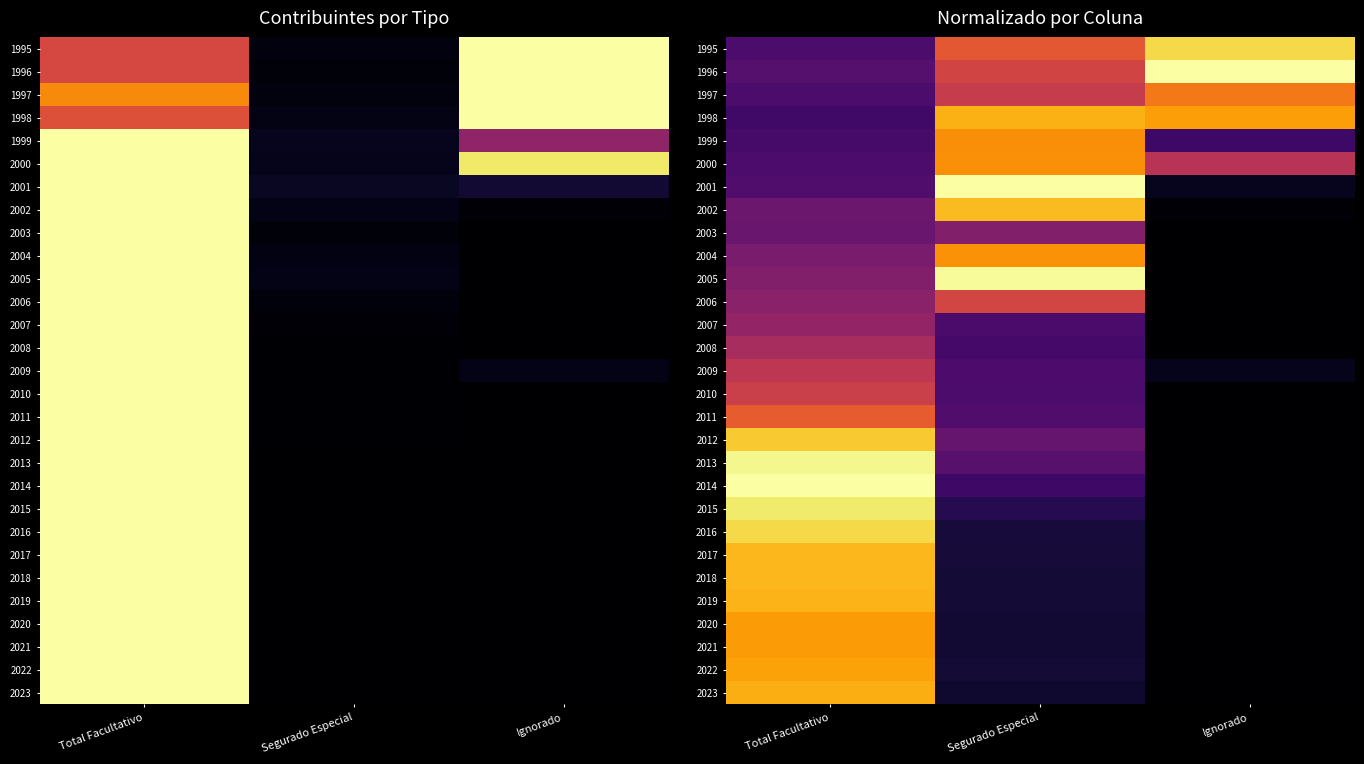

Rank the categories by 1997 value from lowest to highest.

Total Facultativo, Segurado Especial, Ignorado